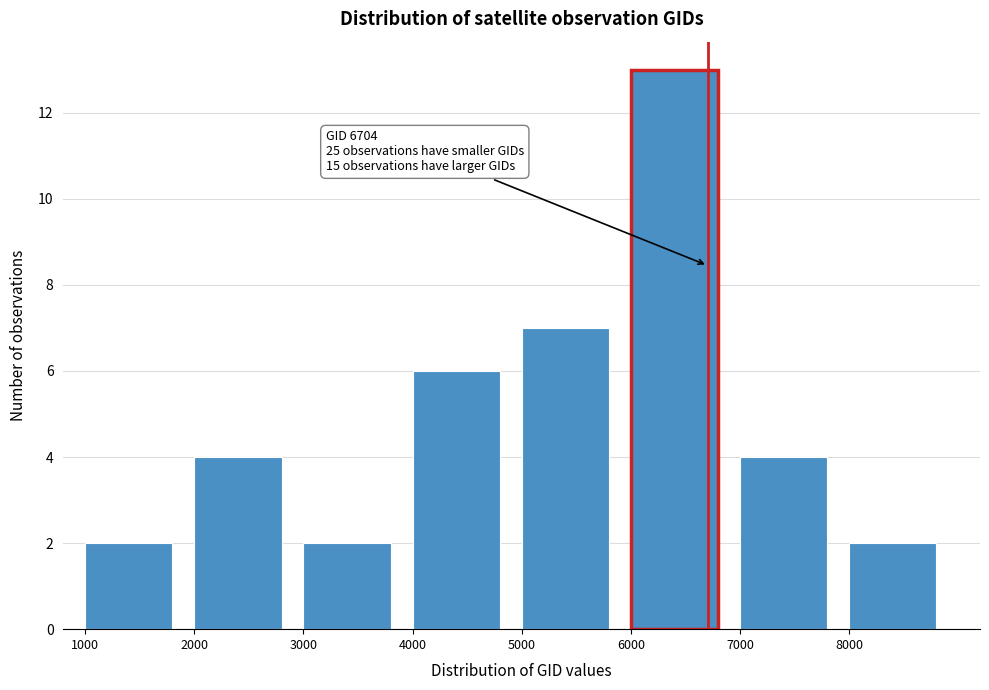

Reading right to left, list all the values displayed in this chart.

2	4	13	7	6	2	4	2